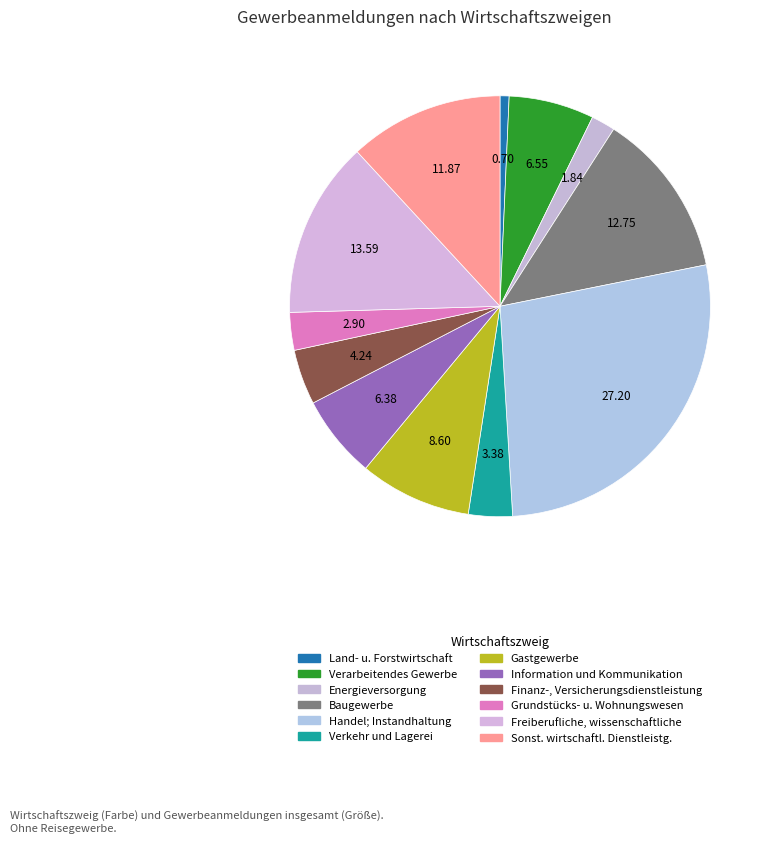

What is the total percentage of Energieversorgung and Sonst. wirtschaftl. Dienstleistg.?

13.7%